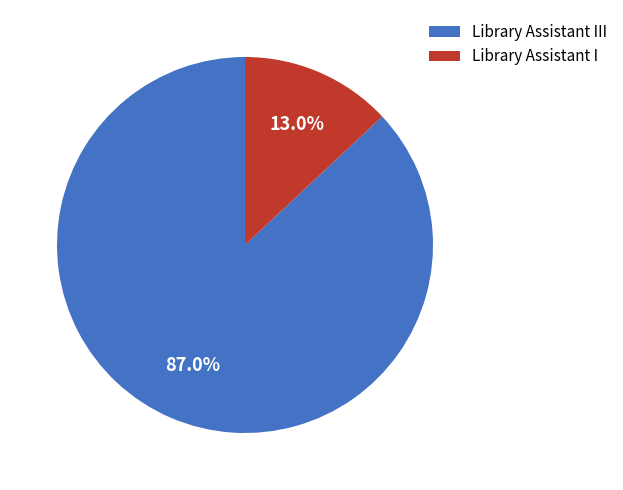

Rank the categories by value from lowest to highest.

Library Assistant I, Library Assistant III